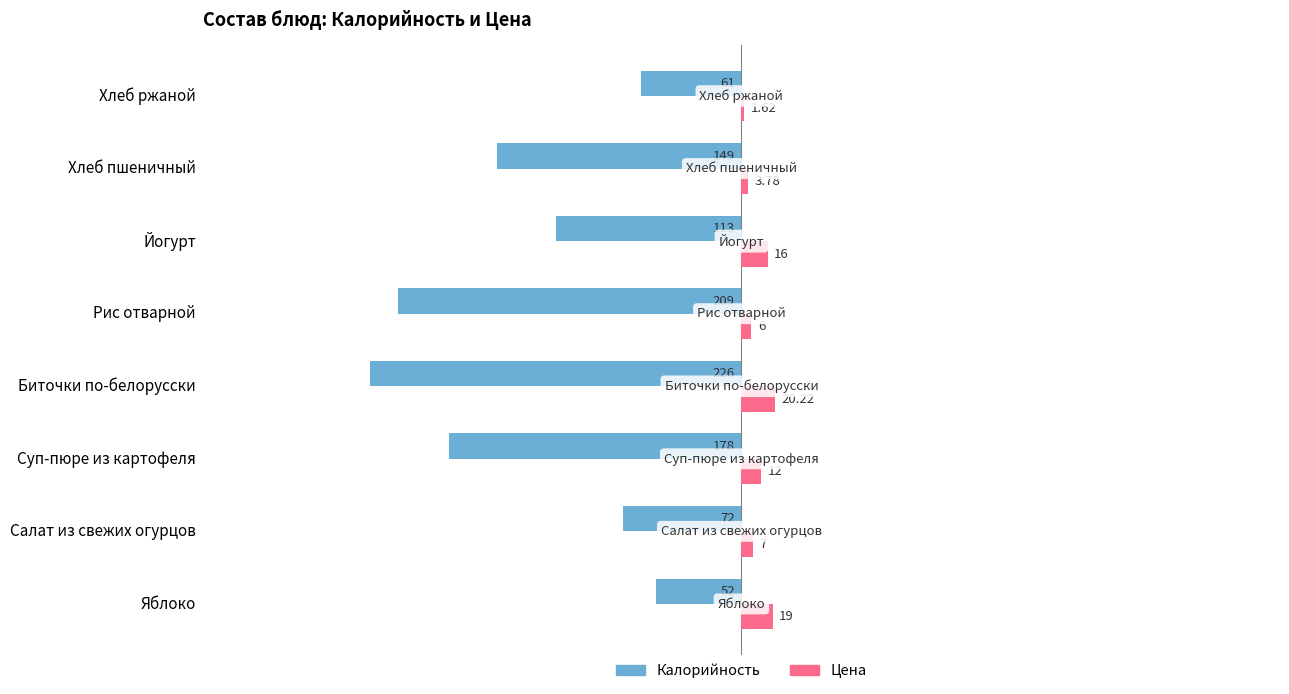

At which label does Калорийность reach its peak?

Яблоко